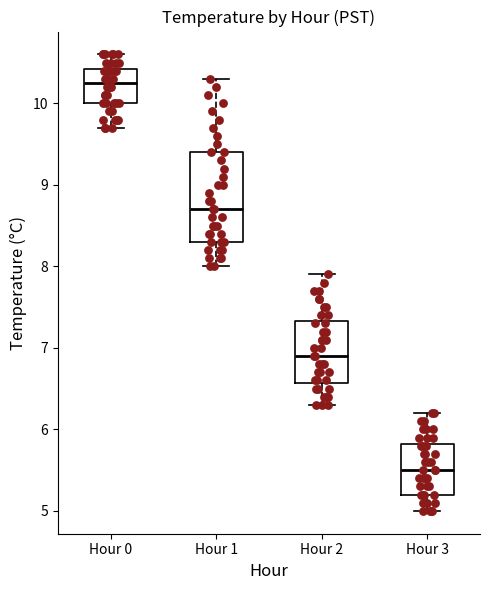

Reading left to right, transcribe this box plot: for each box, give where its median line is, the range the box spans, and where its two whiskers end, as read against the y-axis. The values are not printed on the chart, so give them approximately, as read against the axis.

Hour 0: median 10.3, box 10.0 to 10.4, whiskers 9.7 to 10.6
Hour 1: median 8.7, box 8.3 to 9.4, whiskers 8.0 to 10.3
Hour 2: median 6.9, box 6.6 to 7.3, whiskers 6.3 to 7.9
Hour 3: median 5.5, box 5.2 to 5.8, whiskers 5.0 to 6.2